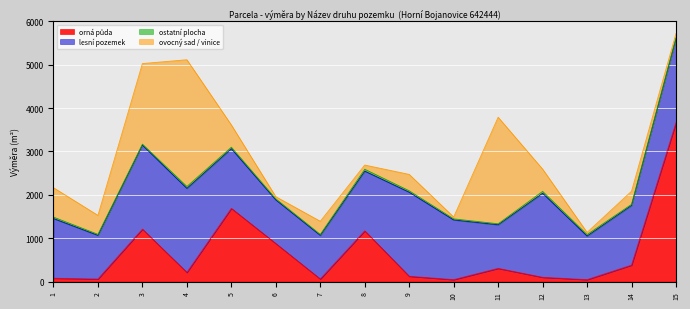

At how many categories does at least one series exceed 3256?

1